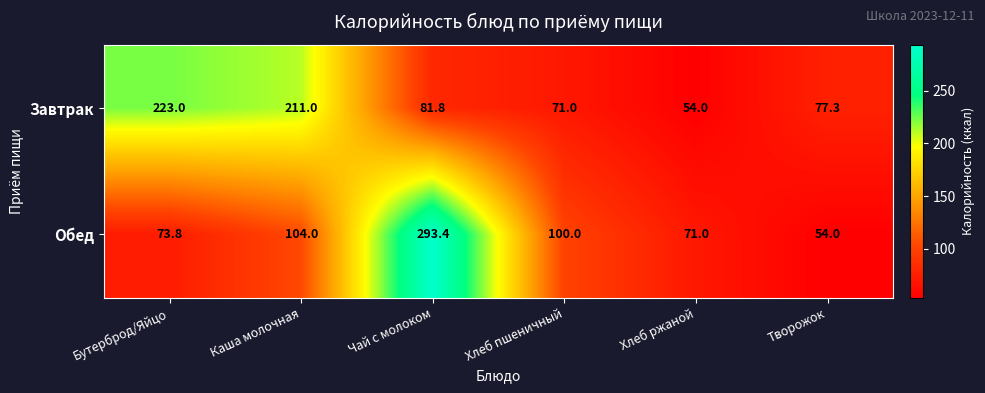

The Обед series shows 100.0 at Хлеб пшеничный. True or false?

True